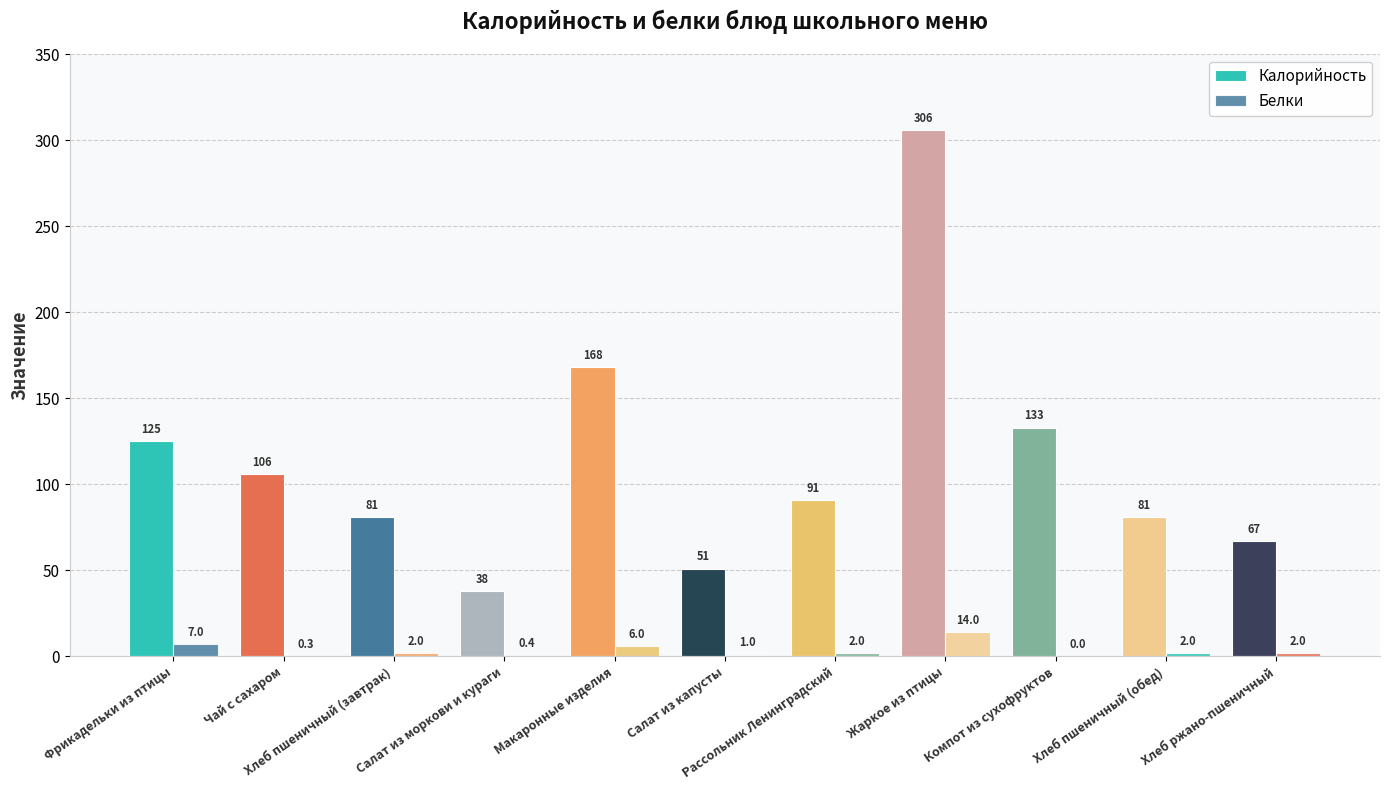

What is the greatest value displayed?

306.0